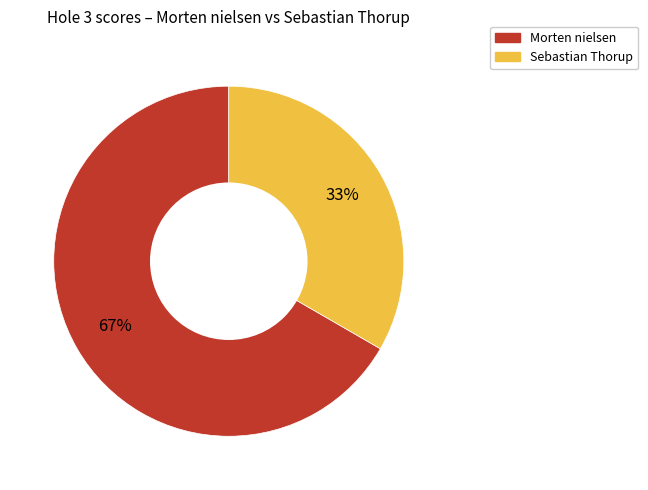

How many segments does this pie chart have?

2